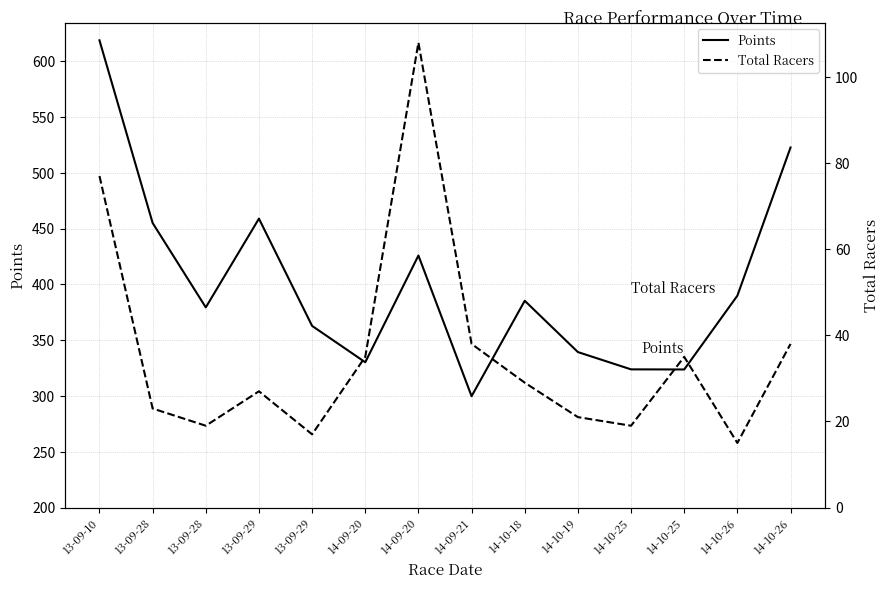

What is the sum of the Total Racers values at 14-10-25 and 13-09-29?

36.0